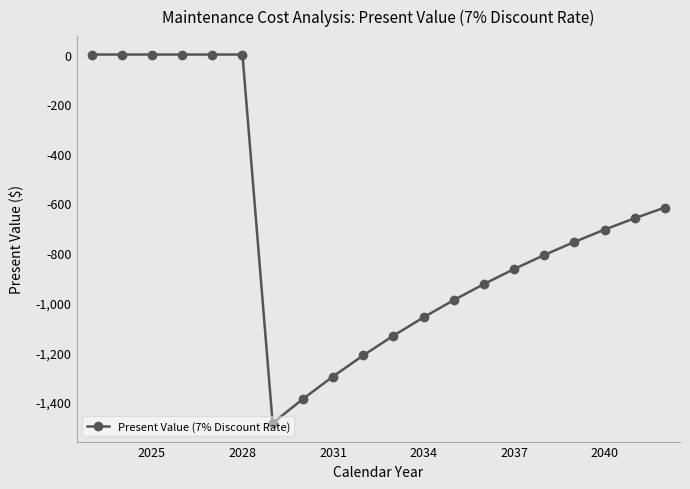

What is the value of the 20th point from the left?

-616.2